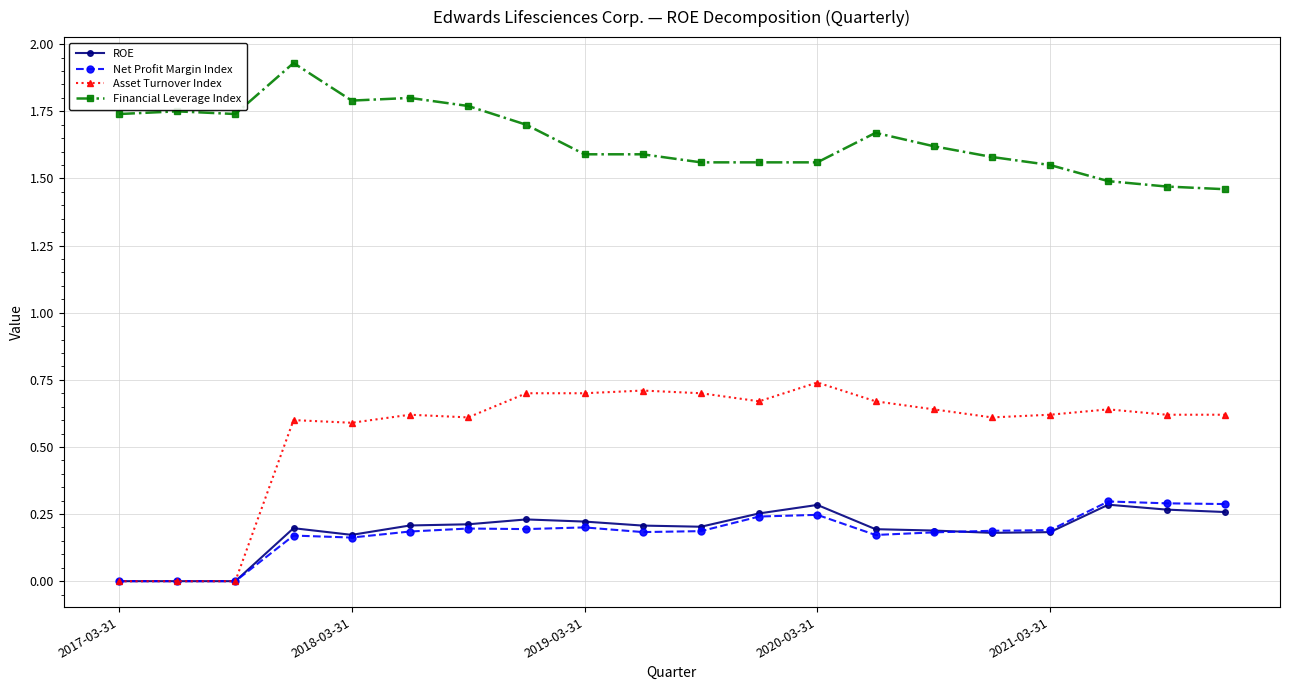

Which series has the largest range (max minus min)?

Asset Turnover Index